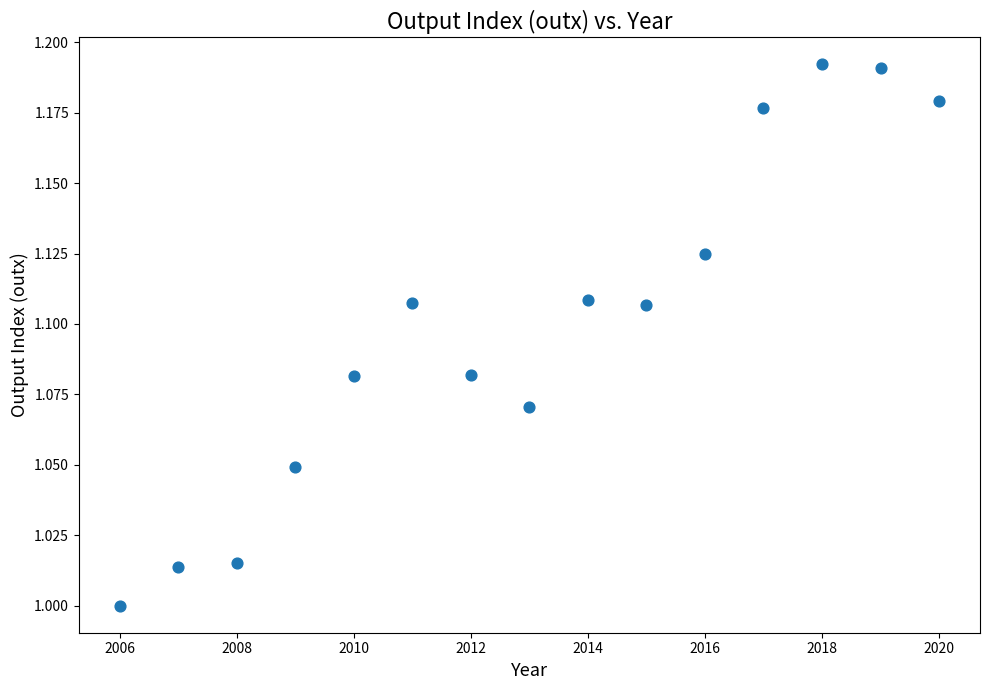

What is the range of X values (max minus min)?

14.0